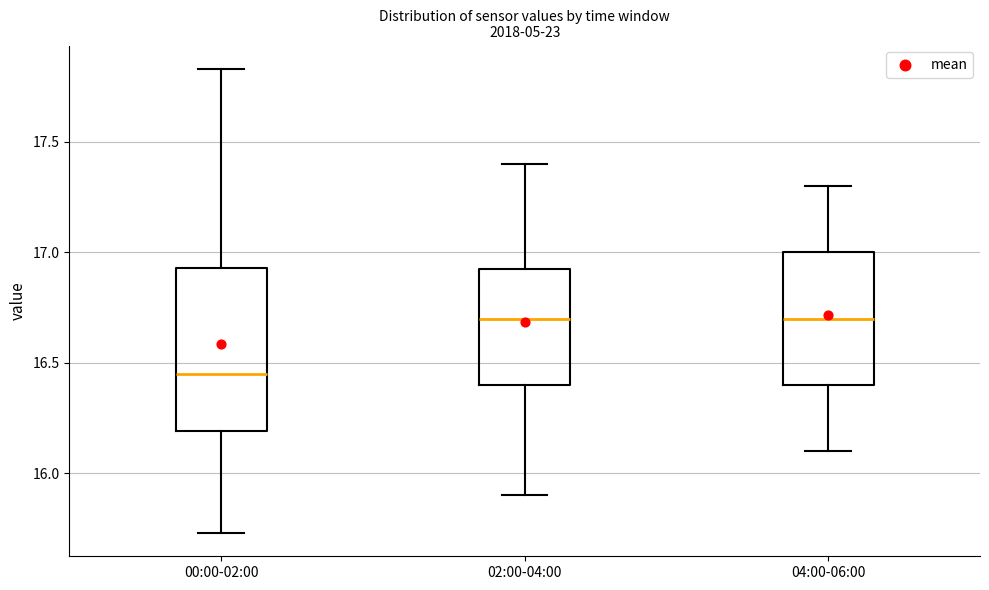

Which box has the lowest median line?

00:00-02:00